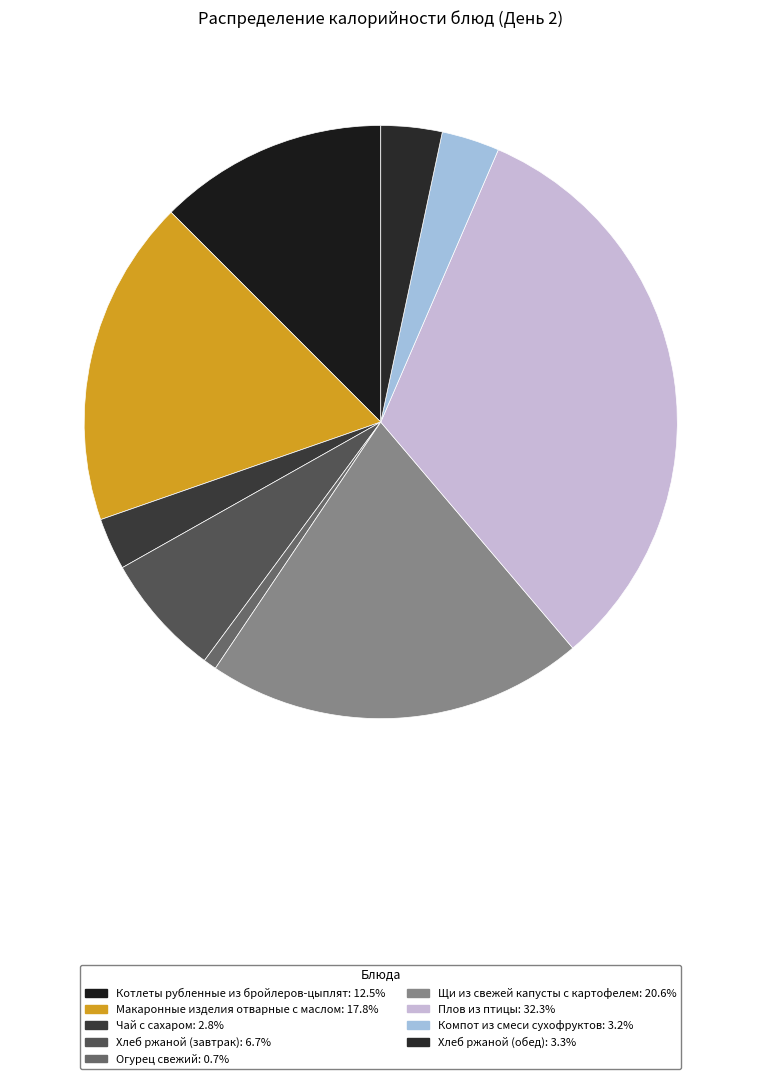

To the nearest percent, what percentage of the pie is Хлеб ржаной (обед)?

3%